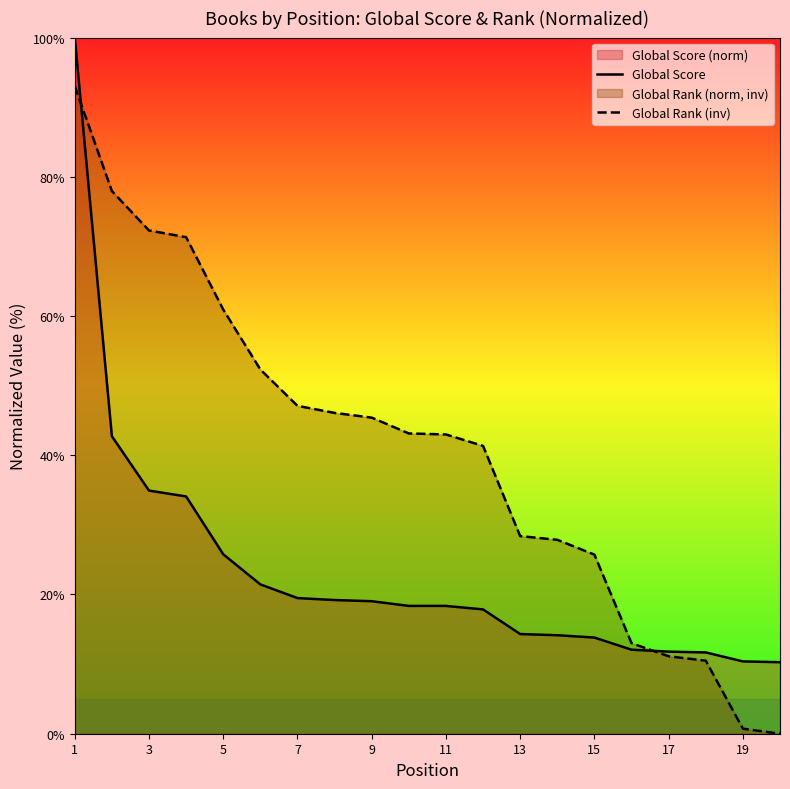

True or false: Global Rank (inv) has a value of 47.9 at 3.

False